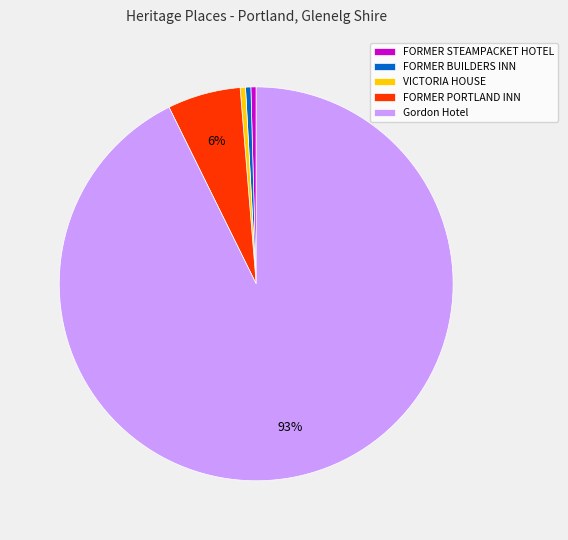

What is the ratio of the value at Gordon Hotel to the value at FORMER STEAMPACKET HOTEL?

215.4